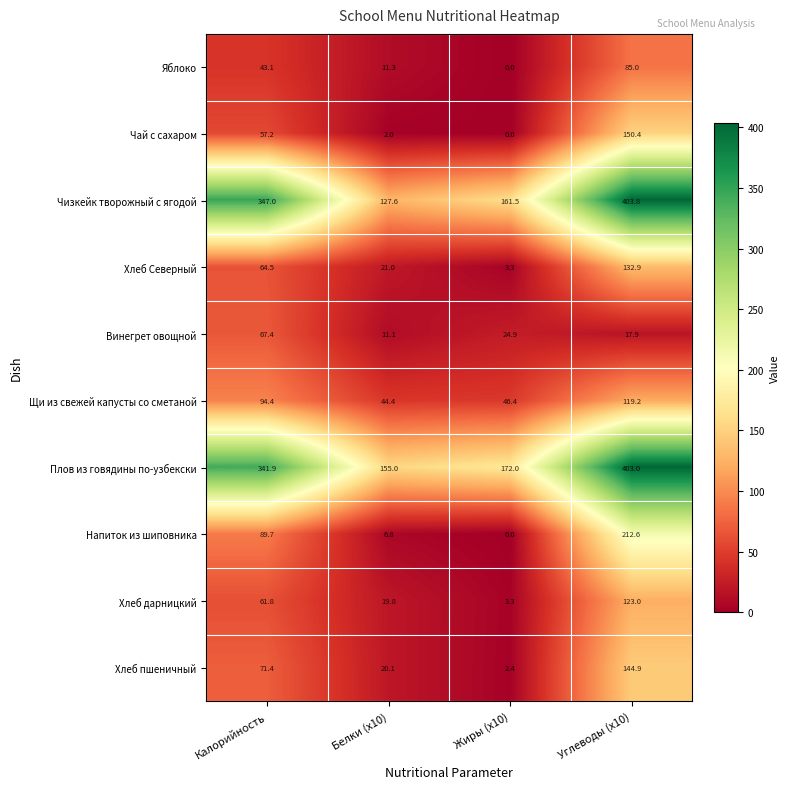

What is the sum of the Чизкейк творожный с ягодой values at Жиры (x10) and Углеводы (x10)?

565.3